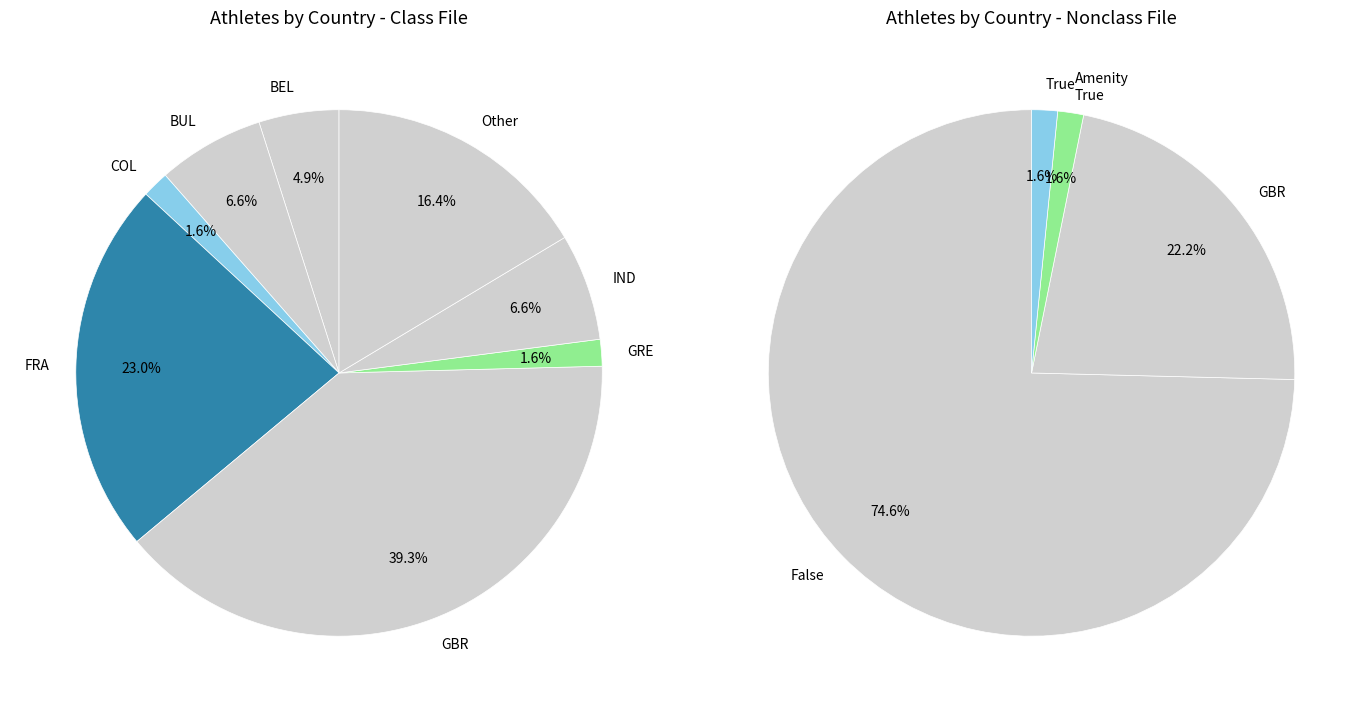

To the nearest percent, what portion does GBR represent?

39%